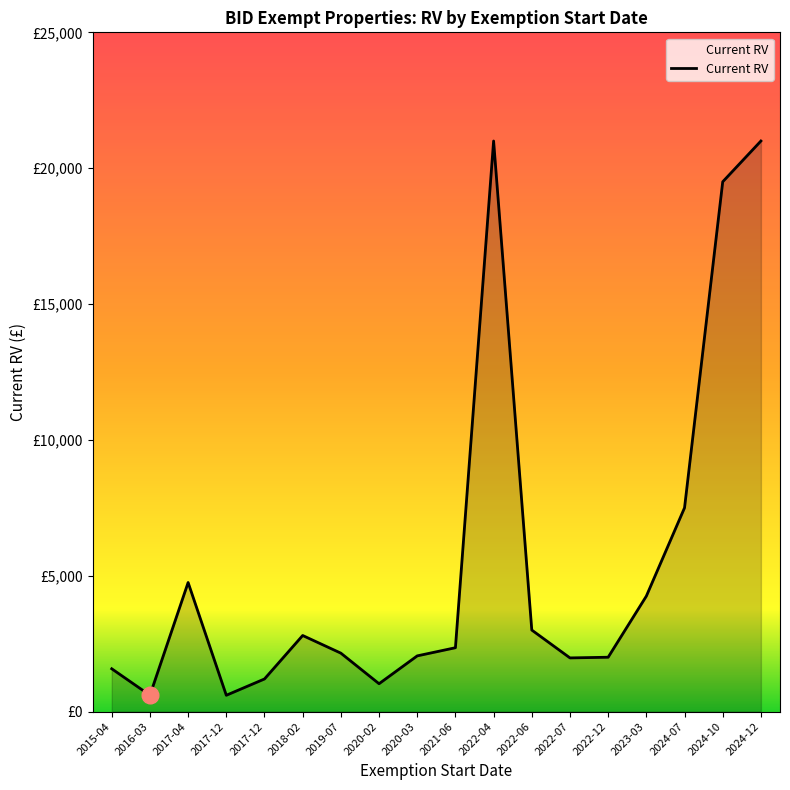

Does the chart display data point markers on the line(s)?

No